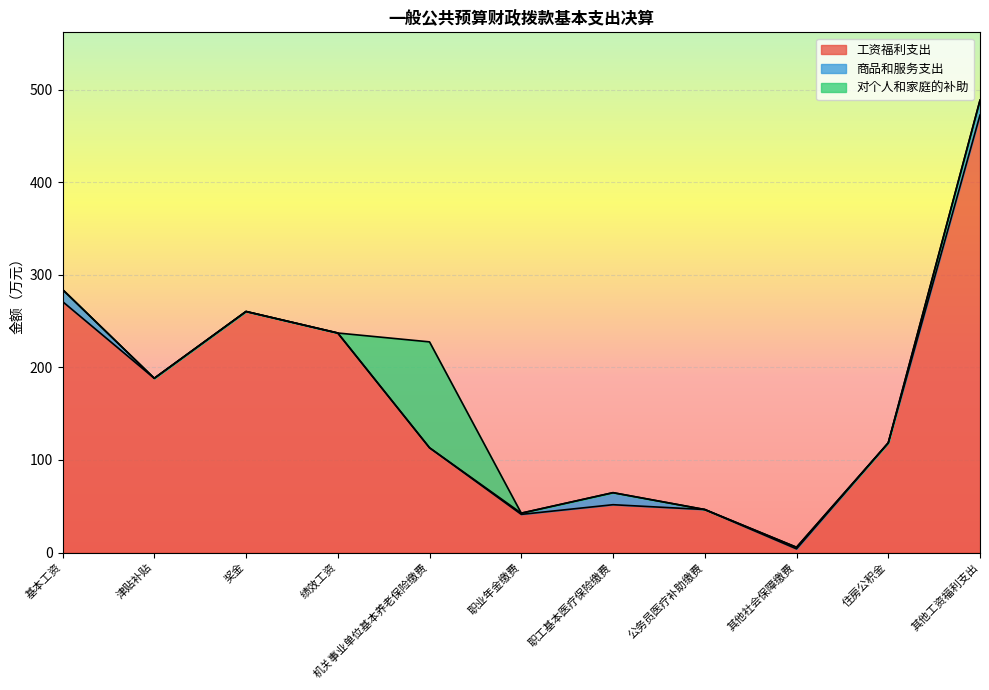

At which label does 工资福利支出 first exceed 118?

基本工资